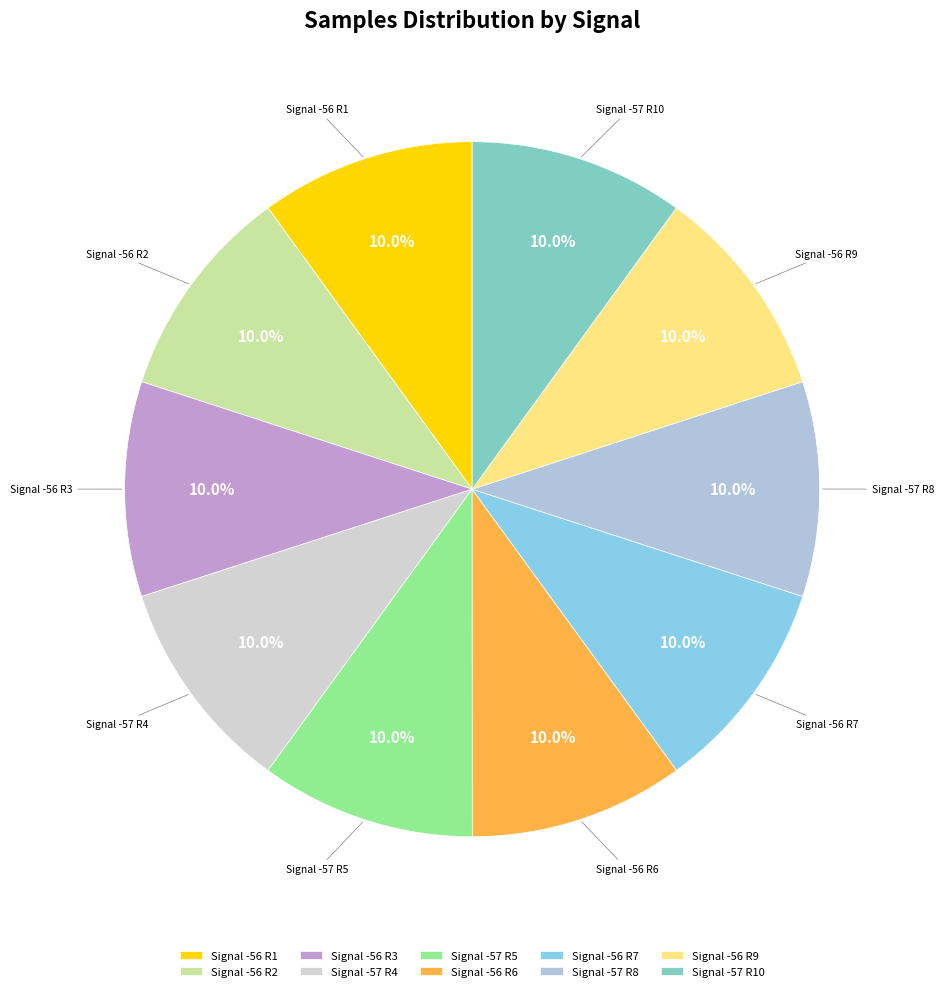

What is the ratio of the value at Signal -57 R4 to the value at Signal -57 R10?

1.0